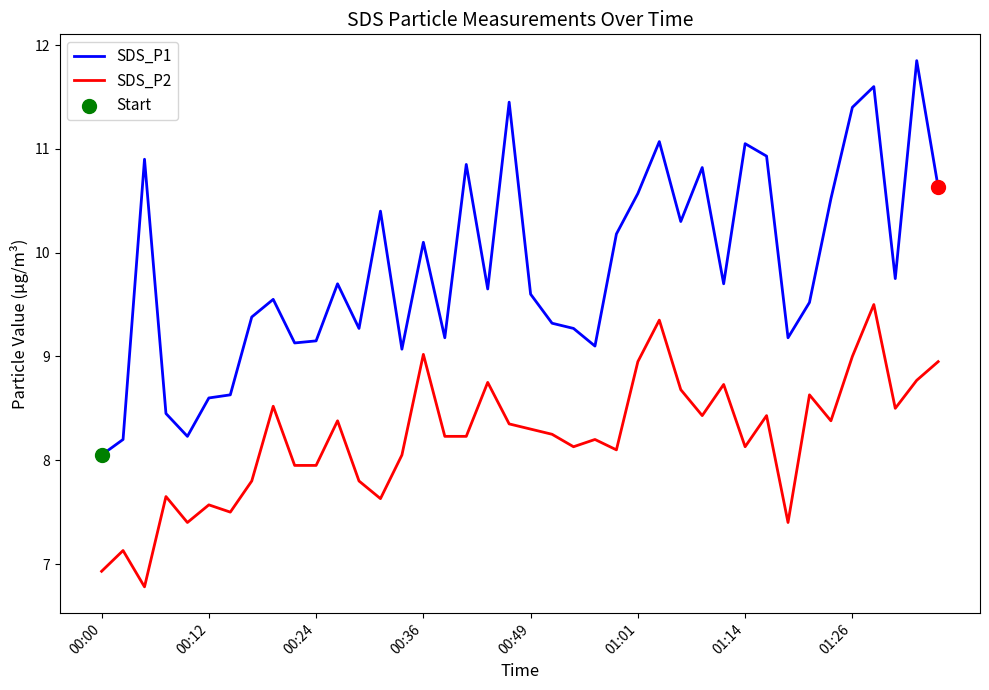

Which series has the largest range (max minus min)?

SDS_P1